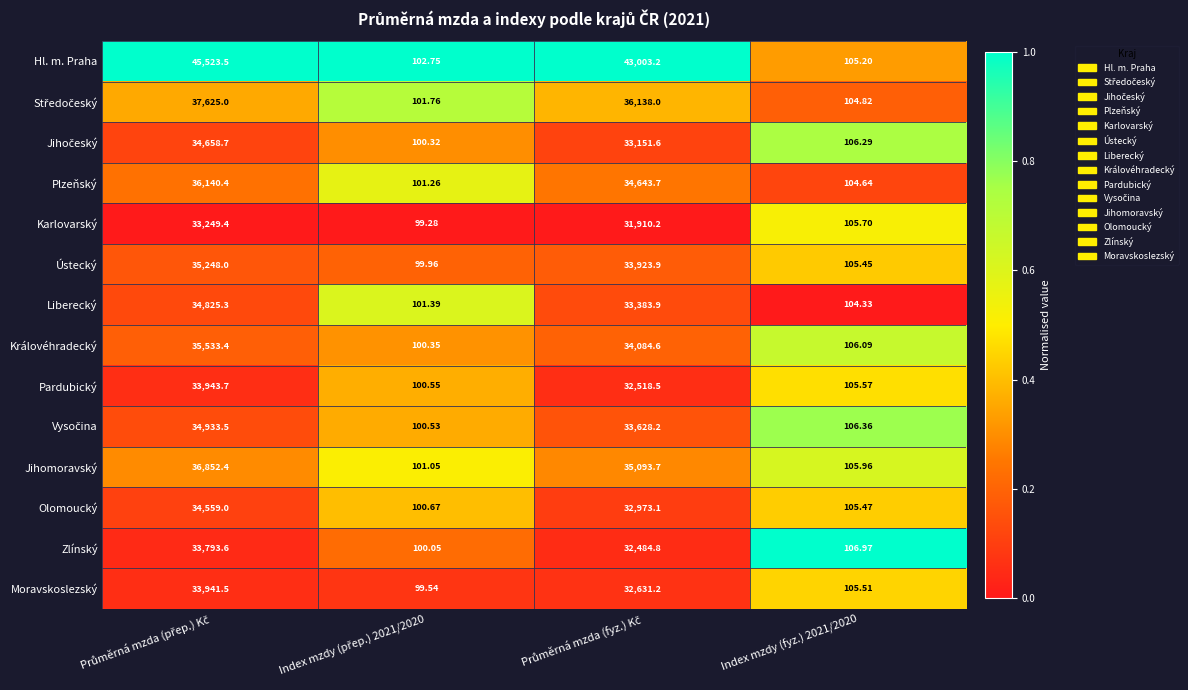

Which series has the largest range (max minus min)?

Hl. m. Praha